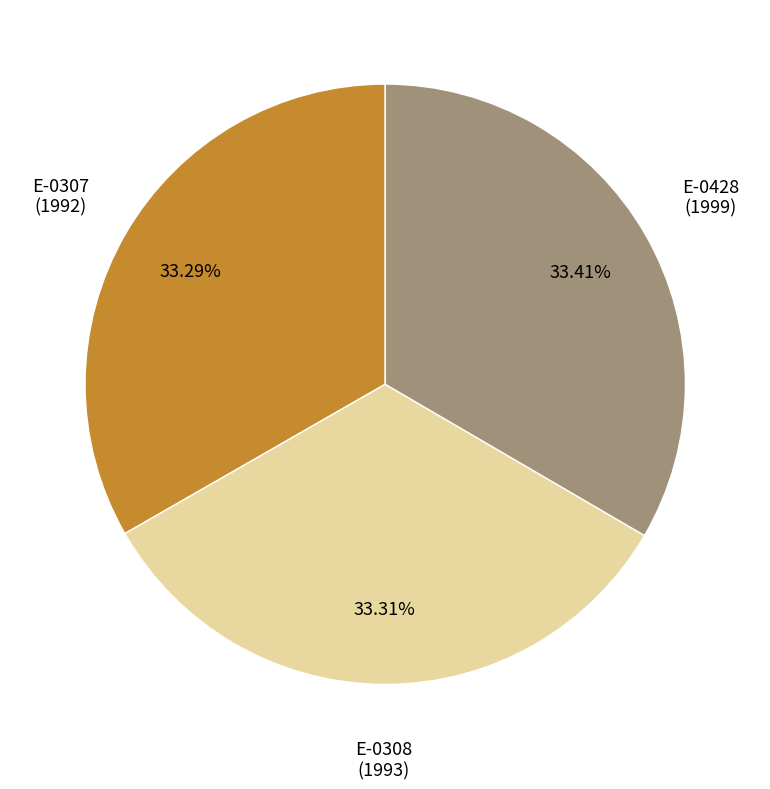

How many slices are in this pie chart?

3